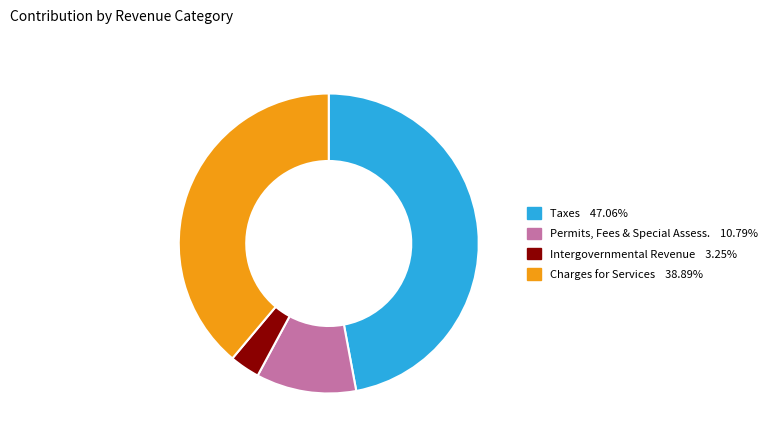

Is there any slice that represents more than half of the pie?

No